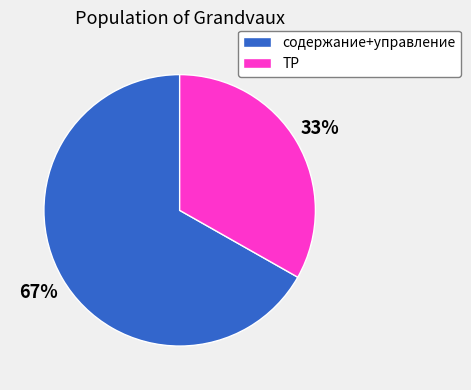

How many slices are in this pie chart?

2